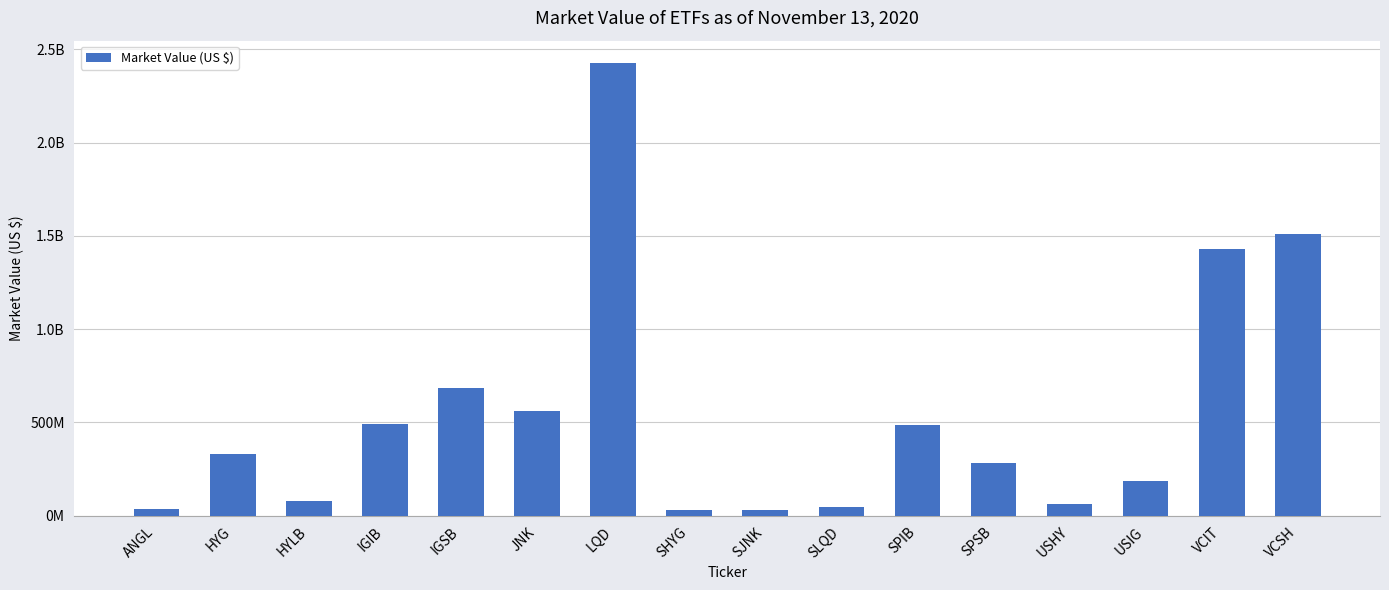

What is the change in value from HYLB to VCSH?

+1430316713.0